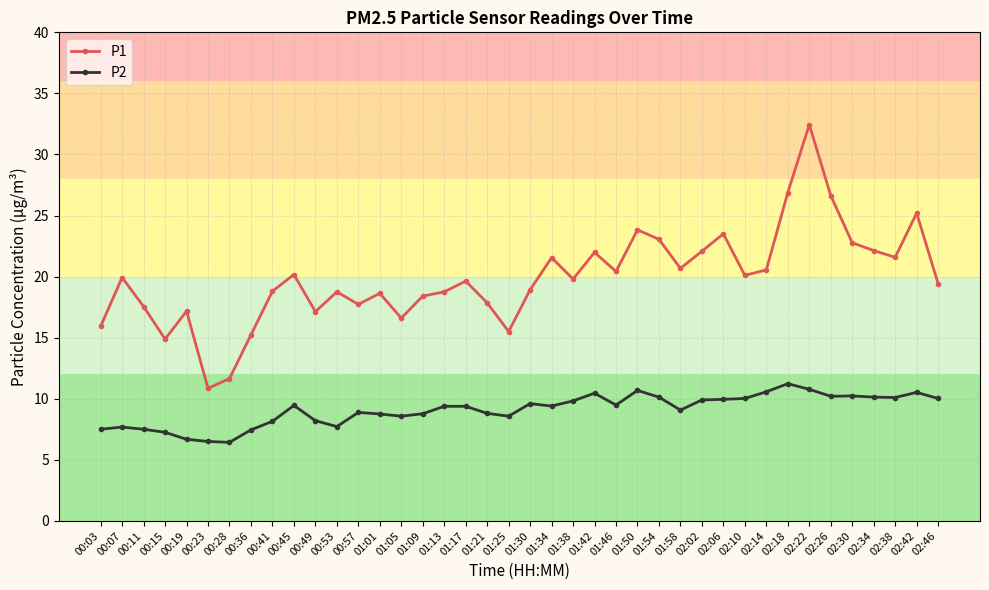

What is the minimum value shown in the chart?

6.4